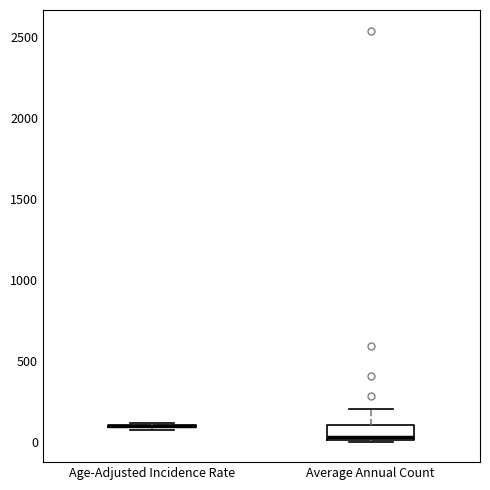

Which box is the tallest, from its lower edge to its upper edge?

Average Annual Count